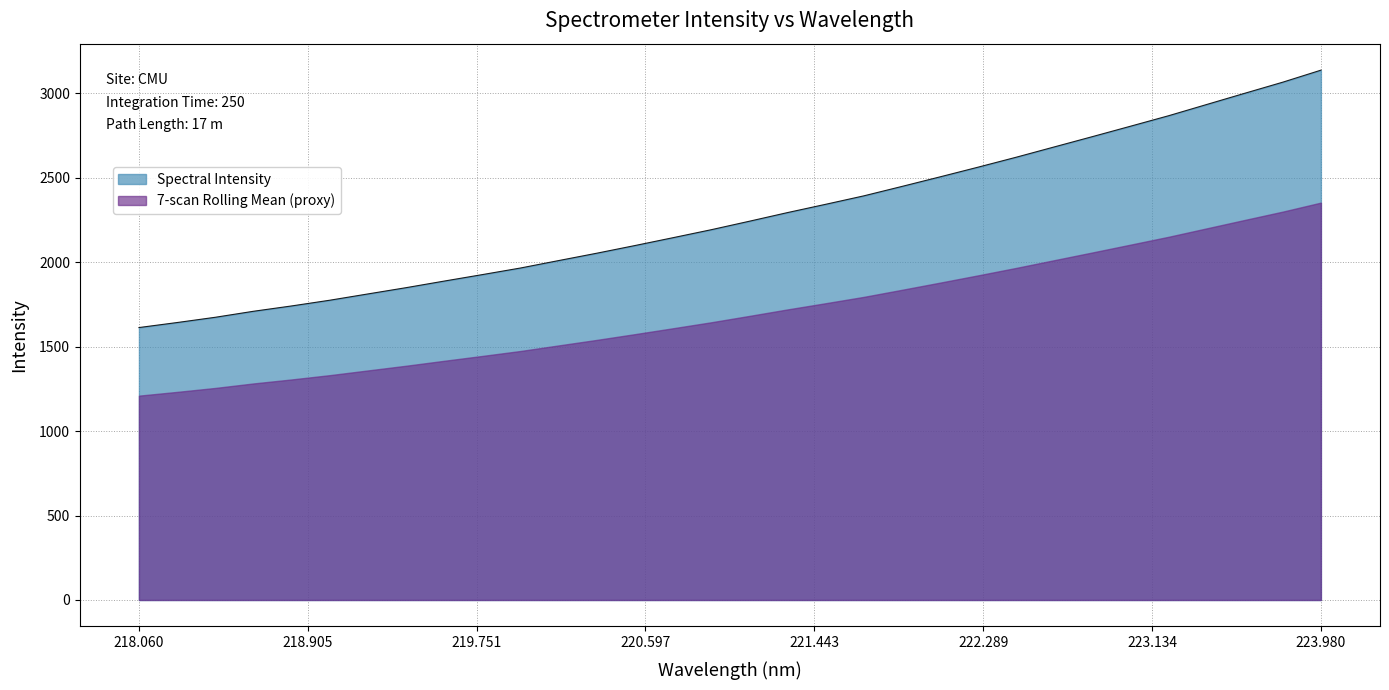

Does the chart display data point markers on the line(s)?

No